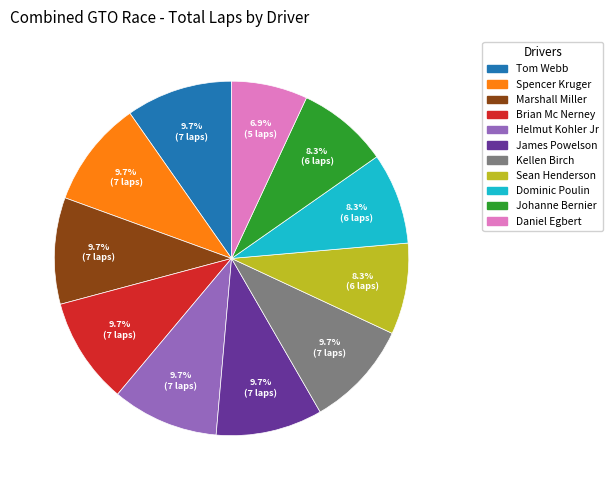

Is there a majority slice in this chart?

No